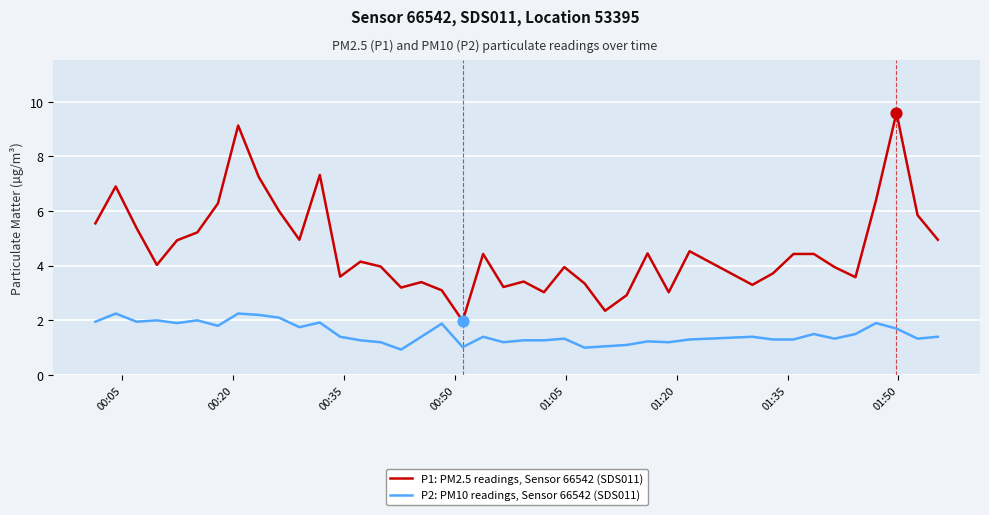

Rank the series by their average value, from highest to lowest.

P1: PM2.5 readings, Sensor 66542 (SDS011), P2: PM10 readings, Sensor 66542 (SDS011)